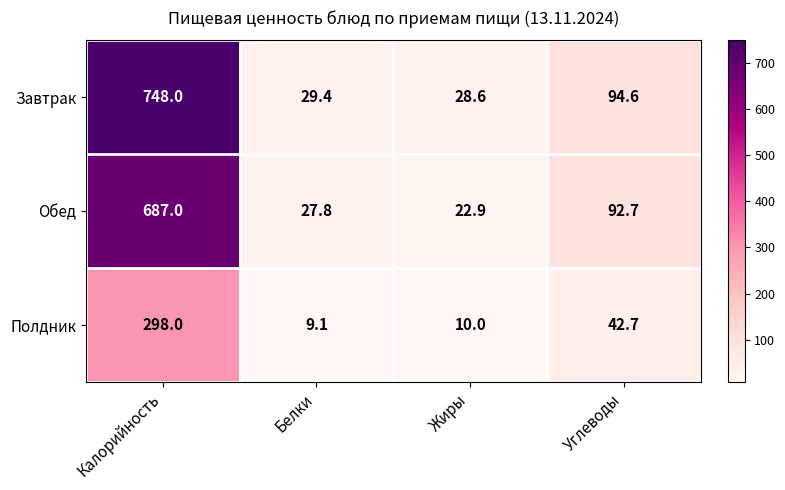

At which category is the sum across all series the highest?

Калорийность